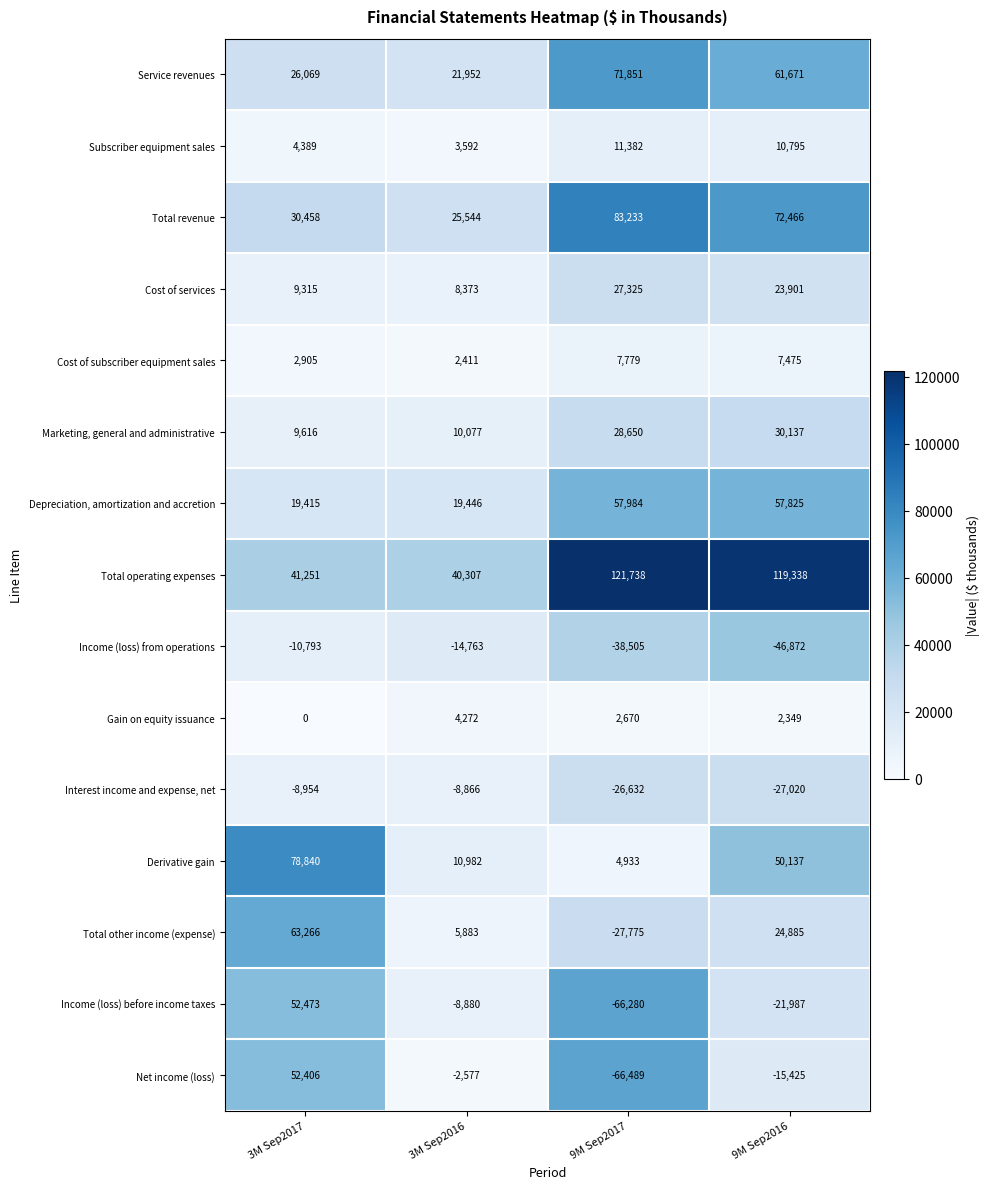

The value of Derivative gain at 3M Sep2016 is 10982. True or false?

True